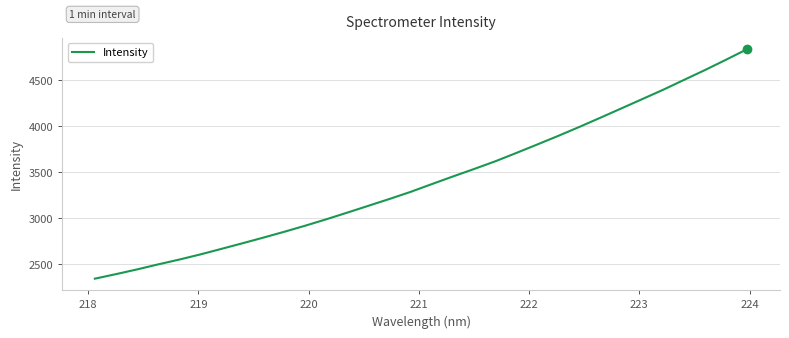

What is the difference between the maximum and second lowest values?

2444.3